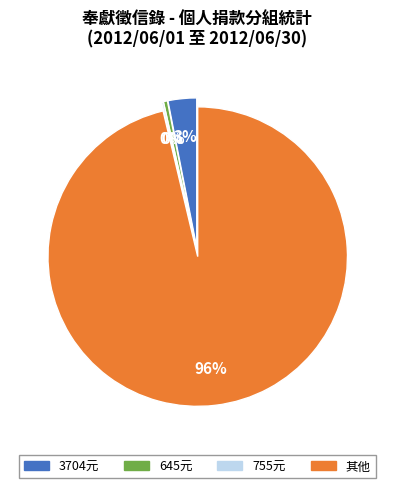

To the nearest percent, what percentage of the pie is 3704元?

3%